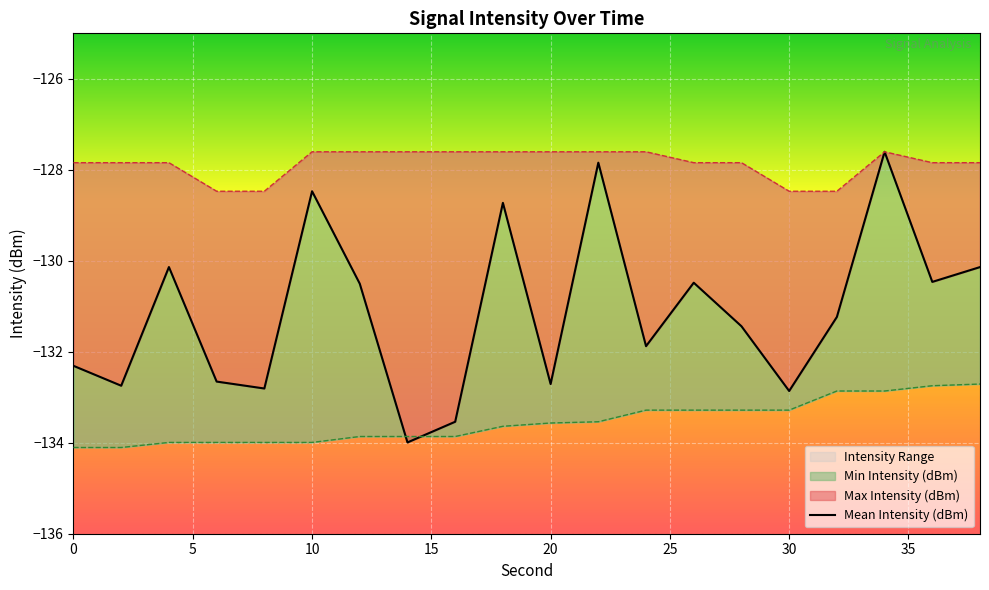

The value of Max Intensity (dBm) at 36 is -127.8. True or false?

True